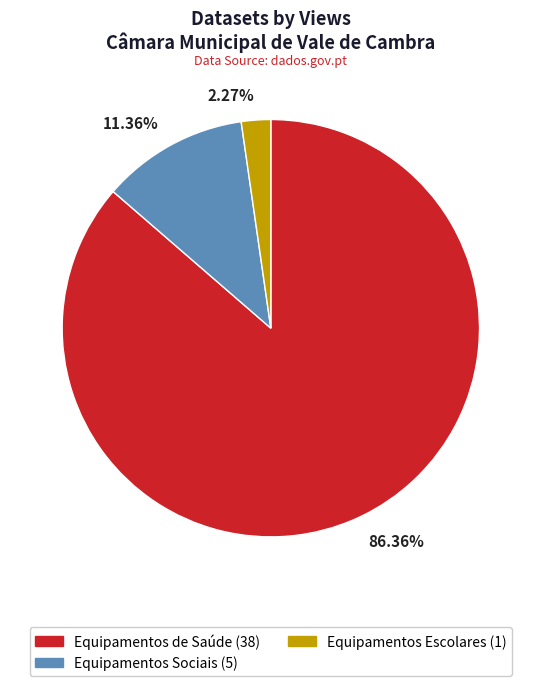

Is the sum of 11.36% and 2.27% greater than half?

No